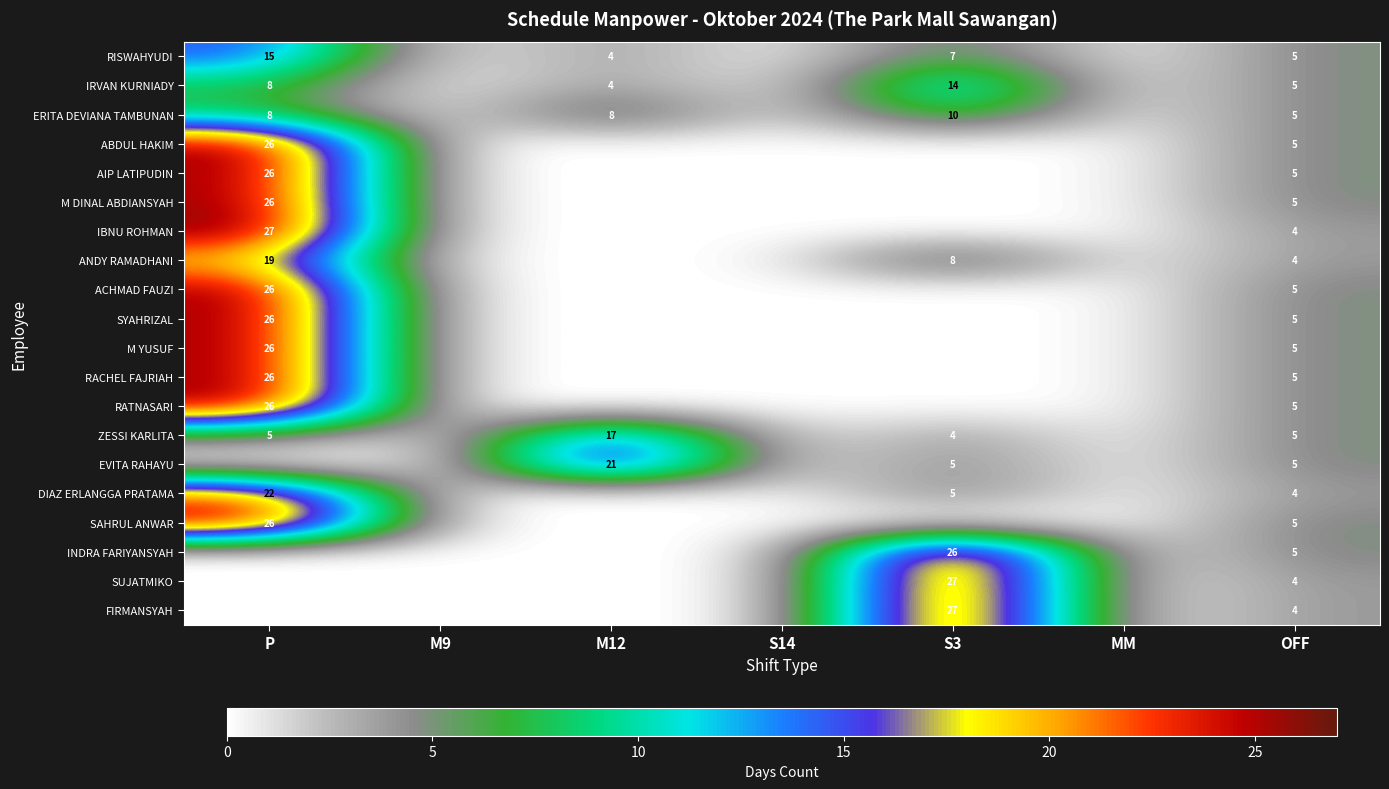

True or false: INDRA FARIYANSYAH has a value of 14 at S3.

False